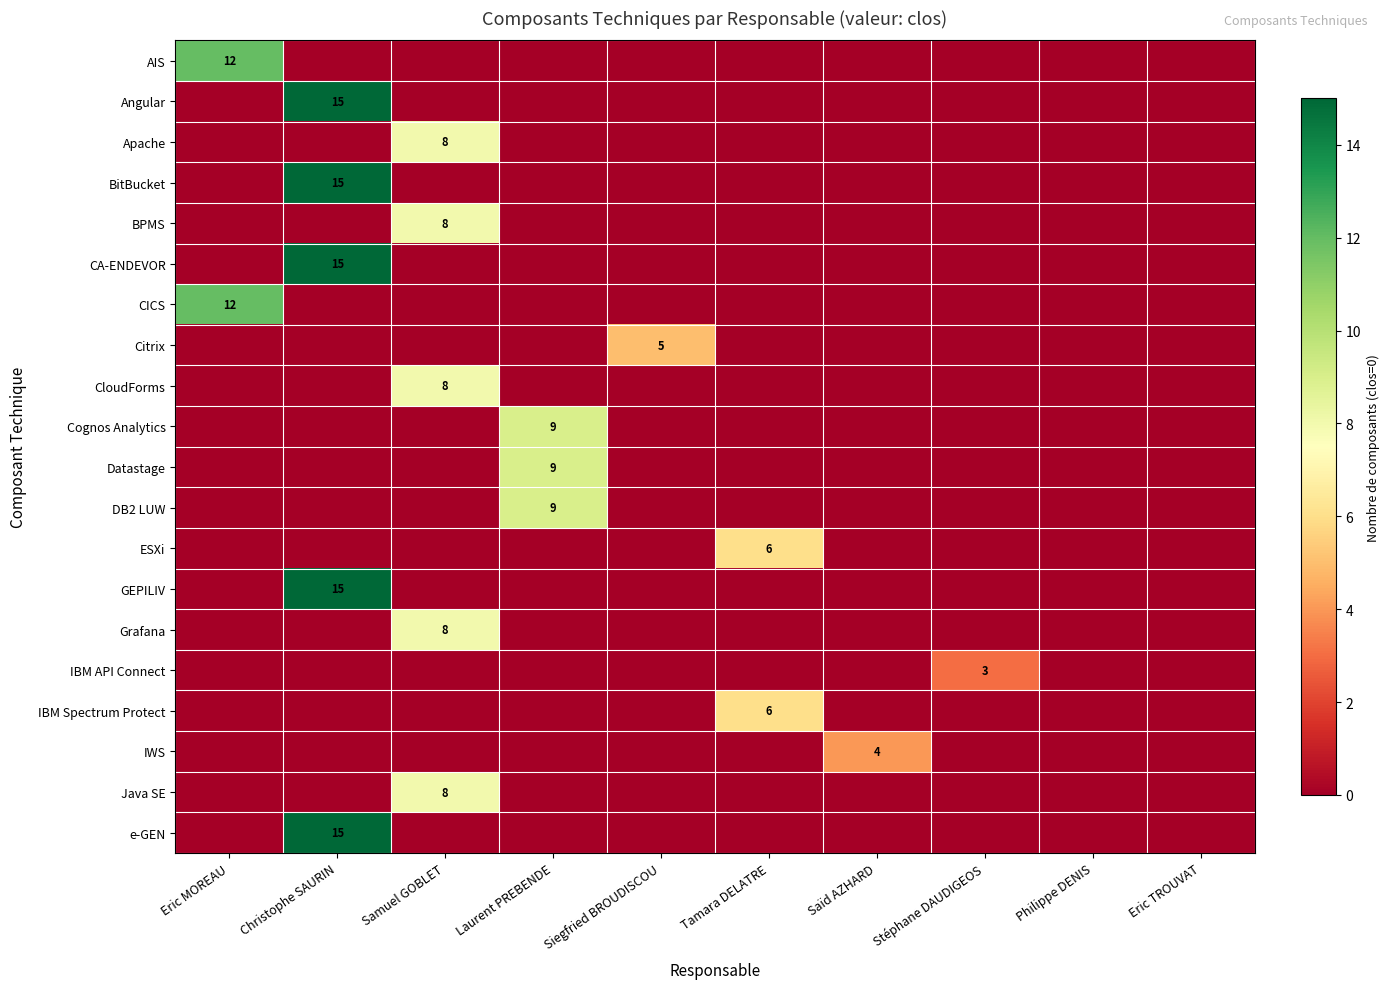

What is the total value across all series at Siegfried BROUDISCOU?

5